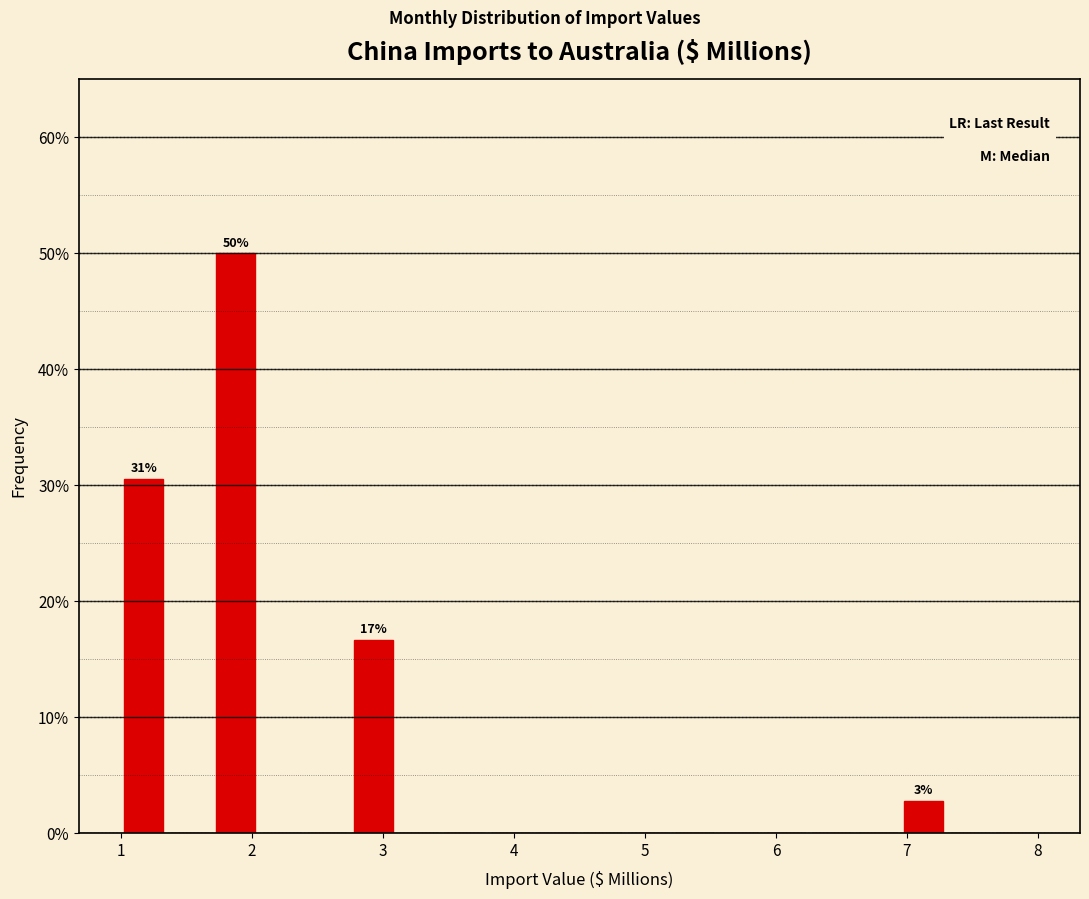

Around what value on the x-axis is the tallest bar? Give the approximate position of its centre, as read against the axis.

1.9